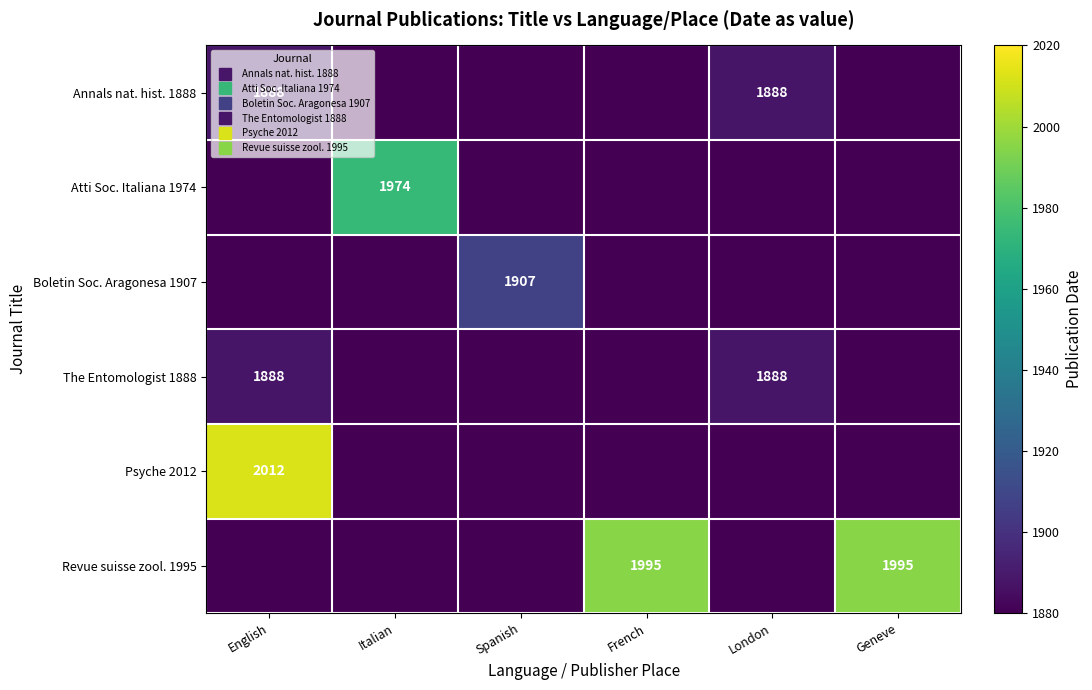

The Boletin Soc. Aragonesa 1907 series shows 659 at London. True or false?

False